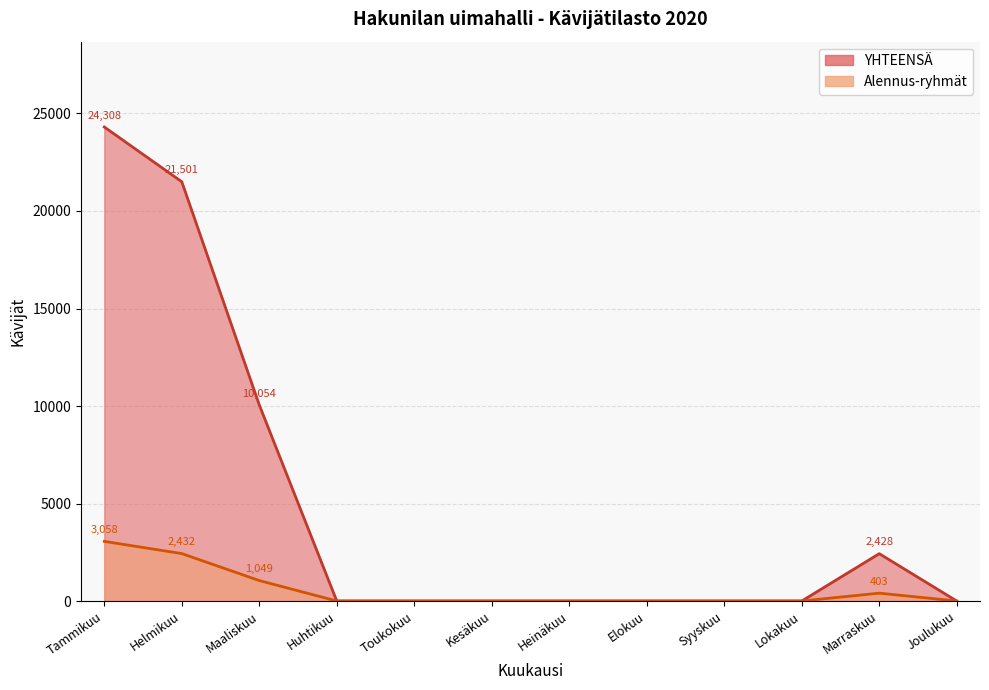

Rank the series by their average value, from highest to lowest.

YHTEENSÄ, Alennus-ryhmät